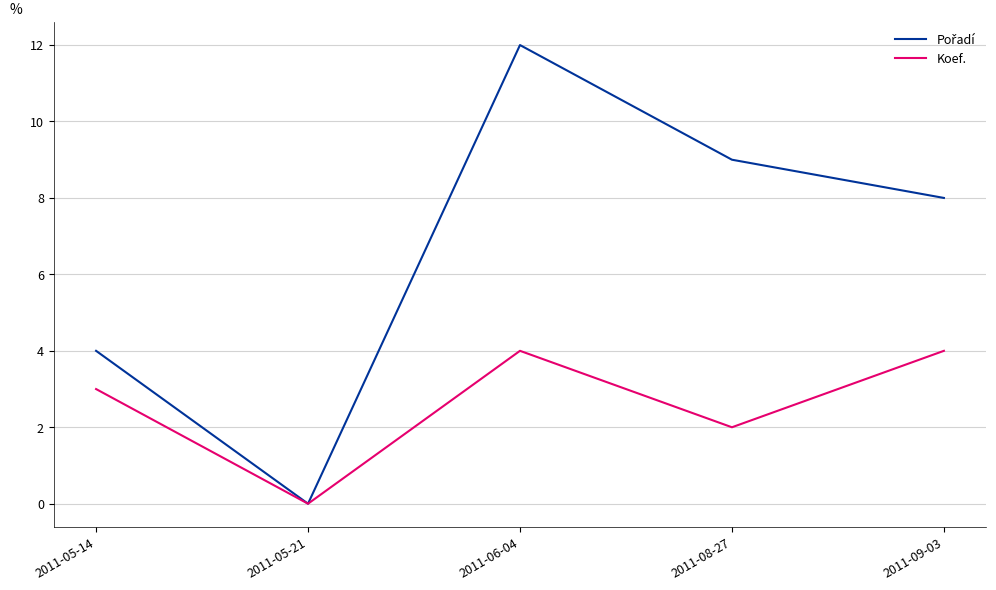

What is the sum of all Koef. values?

13